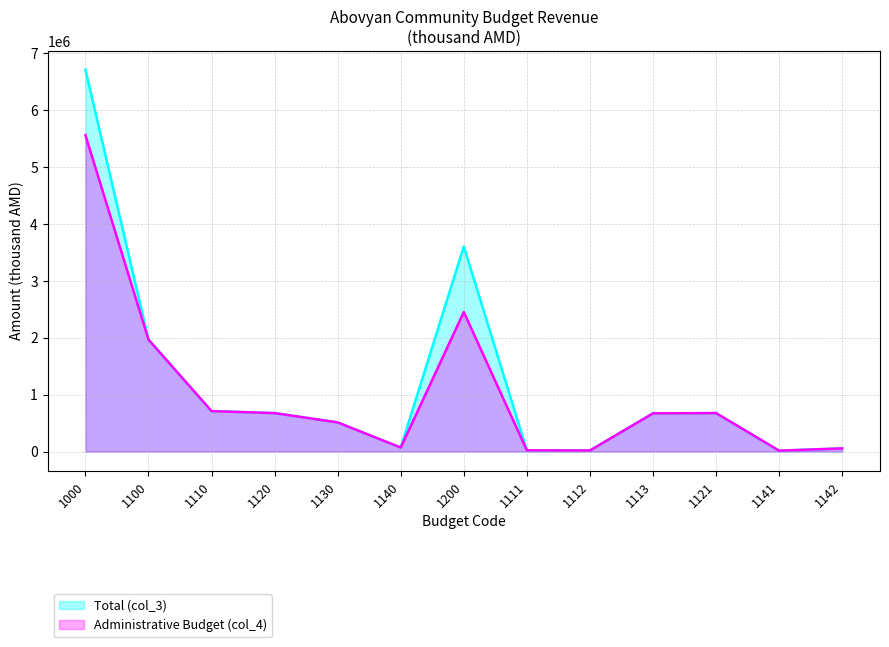

The value of Total (col_3) at 1110 is 709102.4. True or false?

True